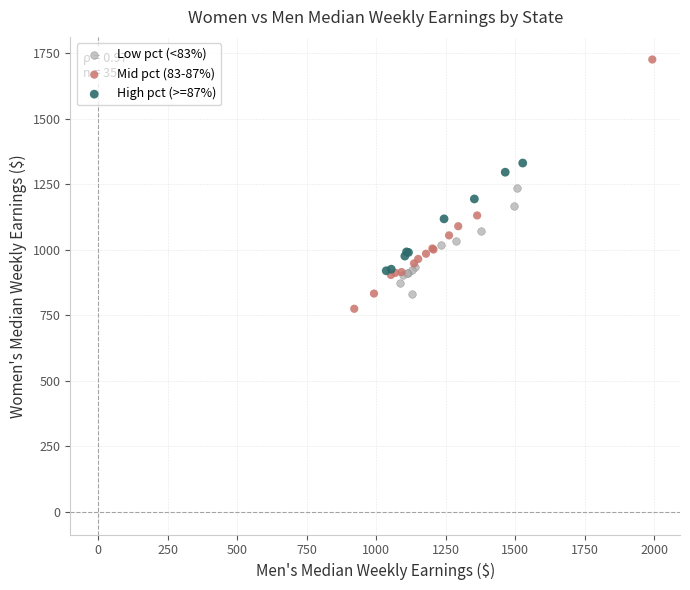

What are all the series names shown in the legend?

Low pct (<83%), Mid pct (83-87%), High pct (>=87%)